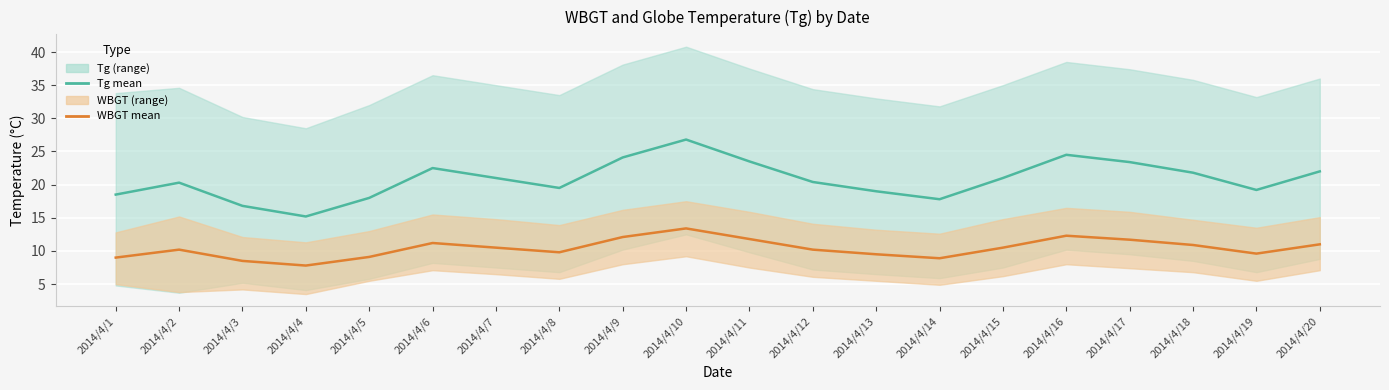

Which series has the largest total across all categories?

Tg